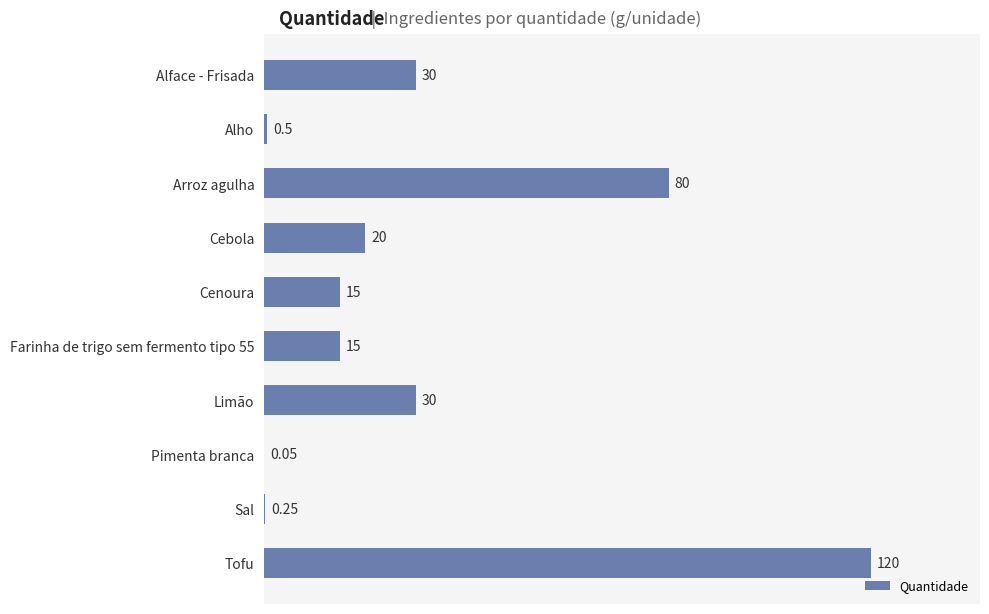

What is the sum of all values?

310.8